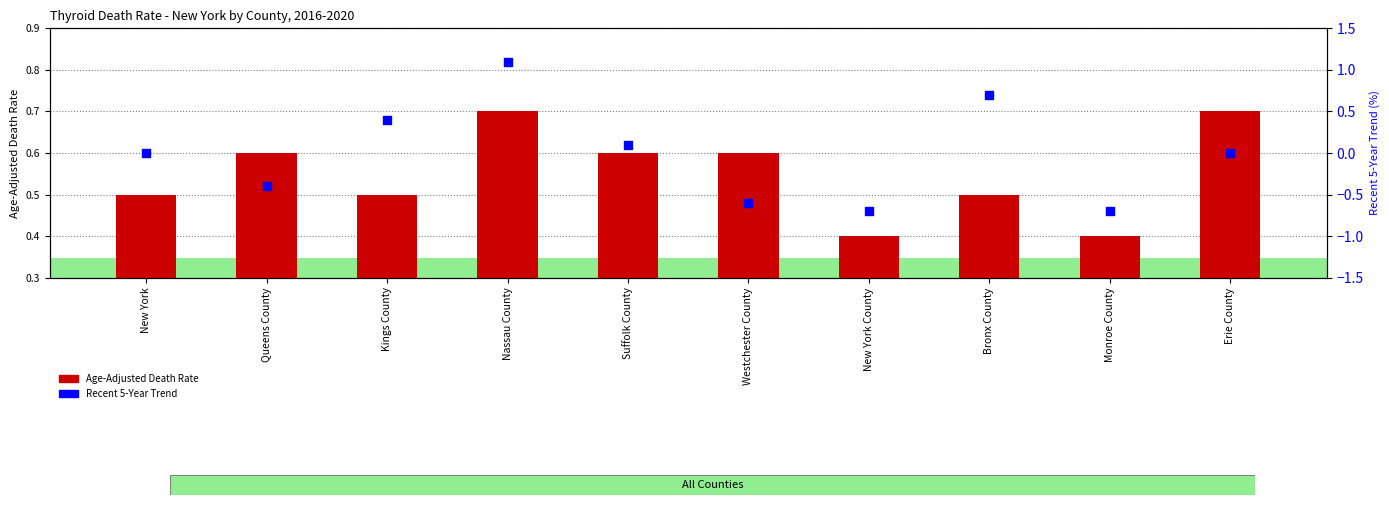

What are all the series names shown in the legend?

Age-Adjusted Death Rate, Recent 5-Year Trend